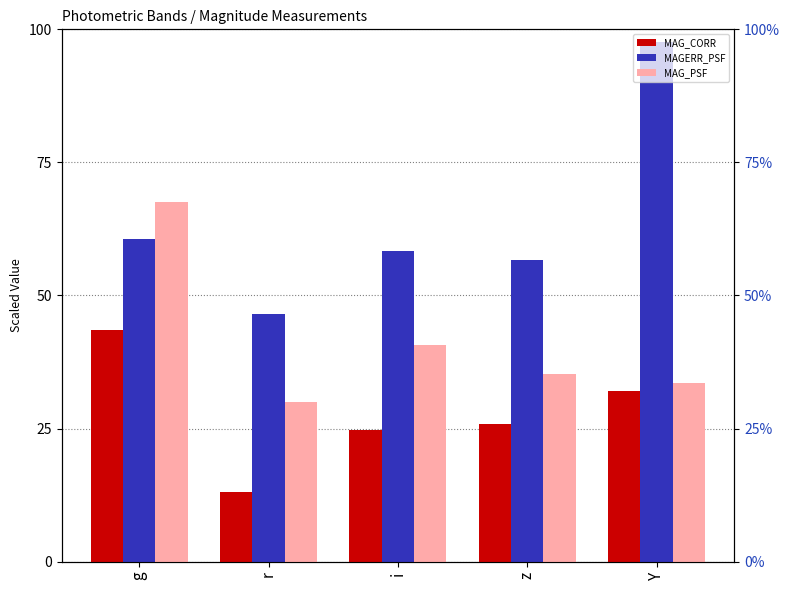

Rank the categories by MAGERR_PSF value from highest to lowest.

Y, g, i, z, r